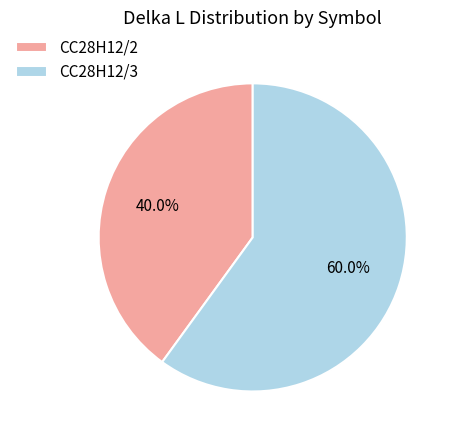

To the nearest percent, what is the difference between the CC28H12/3 and CC28H12/2 slice percentages?

20%